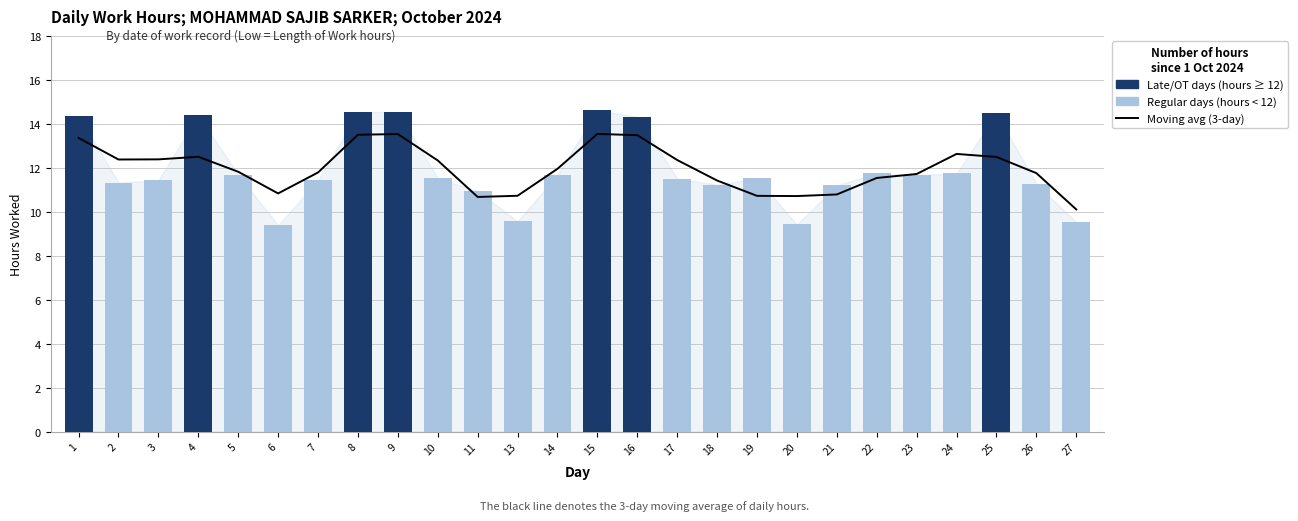

Which label corresponds to the smallest value in the chart?

27